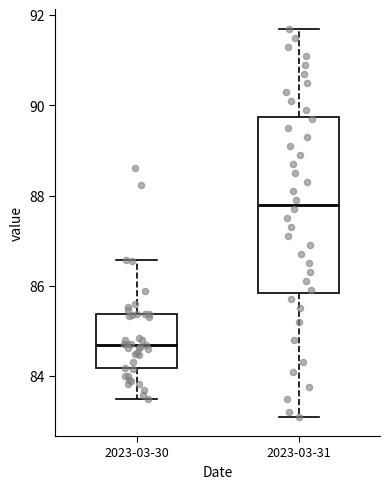

Reading left to right, transcribe this box plot: for each box, give where its median line is, the range the box spans, and where its two whiskers end, as read against the y-axis. The values are not printed on the chart, so give them approximately, as read against the axis.

2023-03-30: median 84.6, box 84.2 to 85.4, whiskers 83.4 to 86.6
2023-03-31: median 87.8, box 85.8 to 89.8, whiskers 83.2 to 91.8